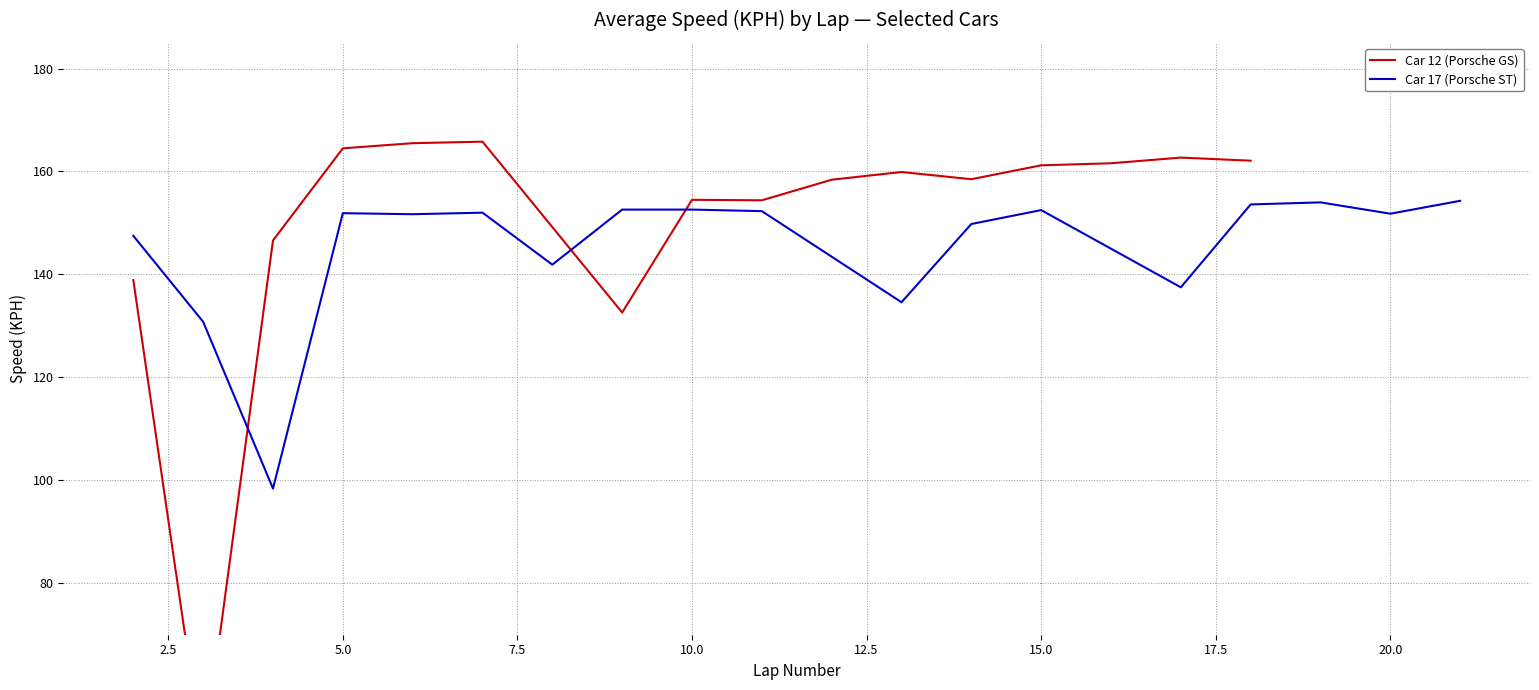

Read the Car 12 (Porsche GS) value at Lap 14.

158.4